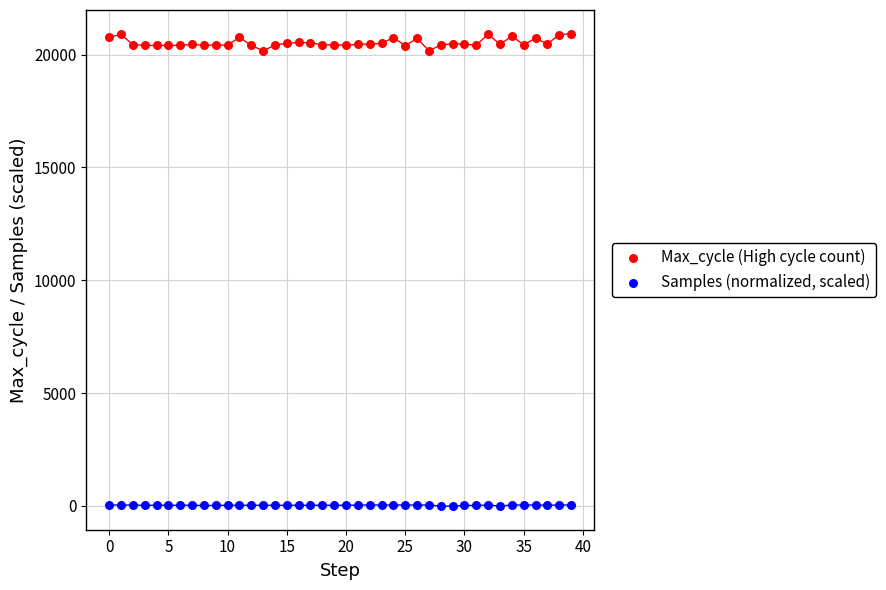

Across all data points, what is the range of Y values (max minus min)?

20931.0